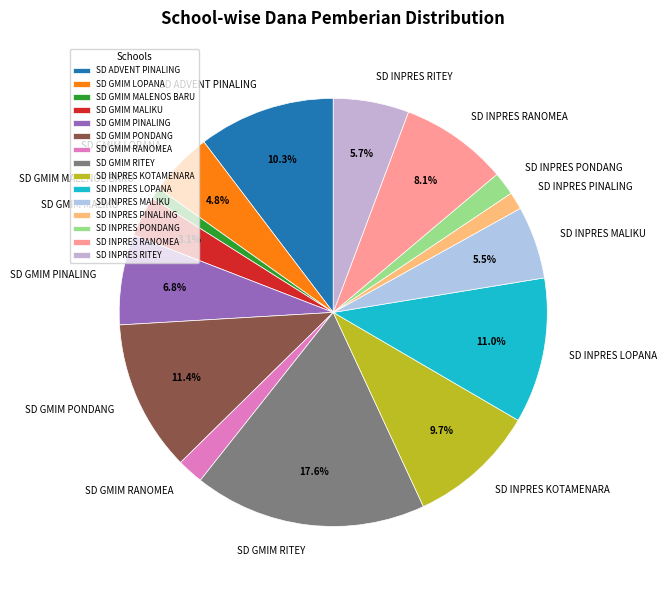

True or false: SD GMIM LOPANA accounts for 5% of the total.

True